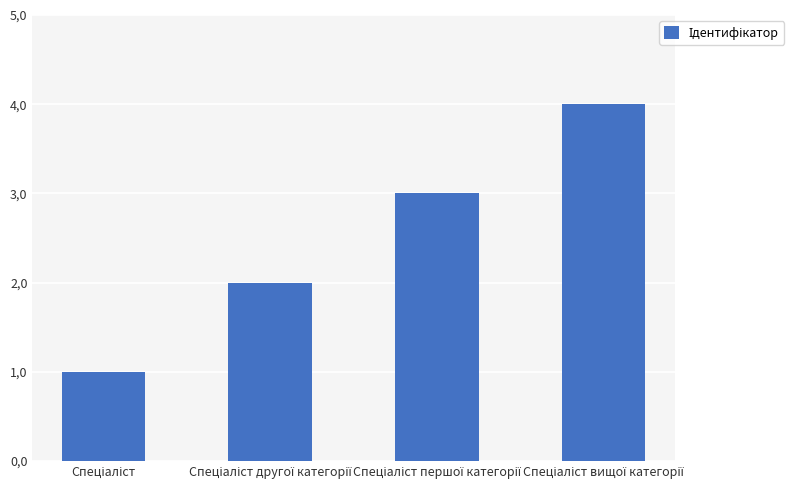

Are the bars horizontal?

No